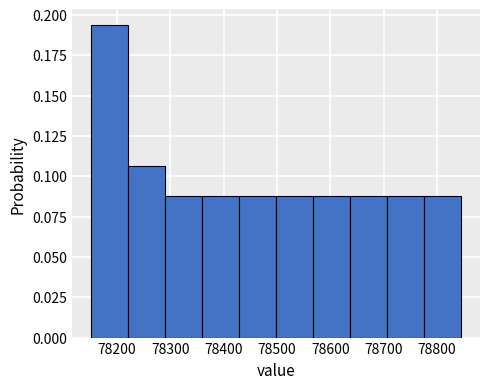

Reading left to right, transcribe this chart: for each bar, give the range it covers on the x-axis and its height. Neither the bar edges nor the heights are printed on the chart, so give them approximately, as read against the axes.

78150 to 78220: 0.195
78220 to 78290: 0.105
78290 to 78360: 0.090
78360 to 78430: 0.090
78430 to 78500: 0.090
78500 to 78570: 0.090
78570 to 78640: 0.090
78640 to 78710: 0.090
78710 to 78780: 0.090
78780 to 78850: 0.090